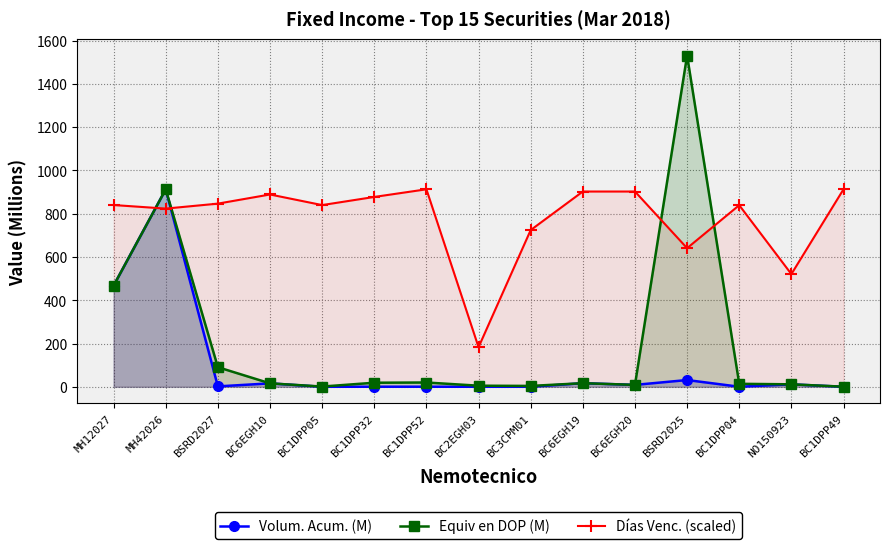

In Volum. Acum. (M), how many points are lower than both neighbors (excluding endpoints)?

5